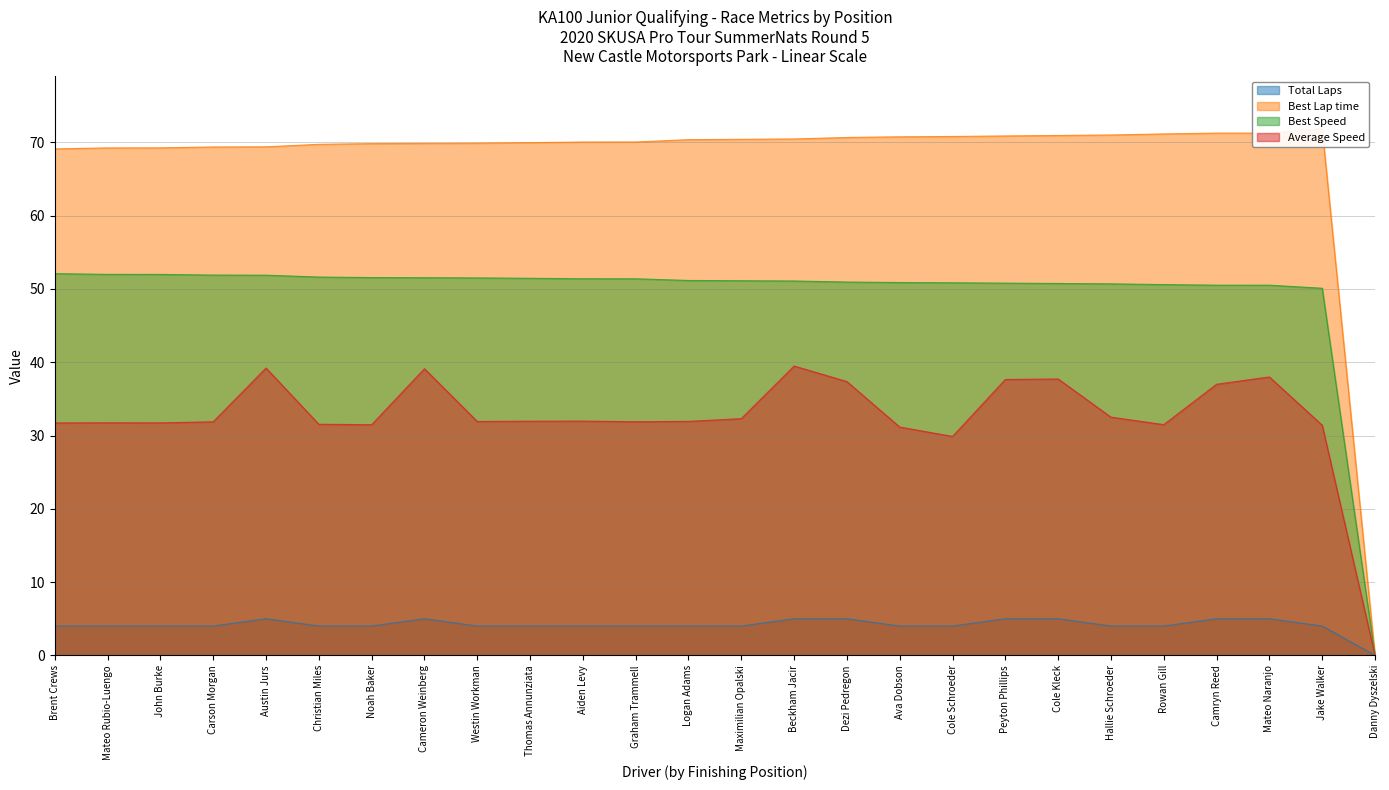

Does the chart have visible grid lines?

Yes